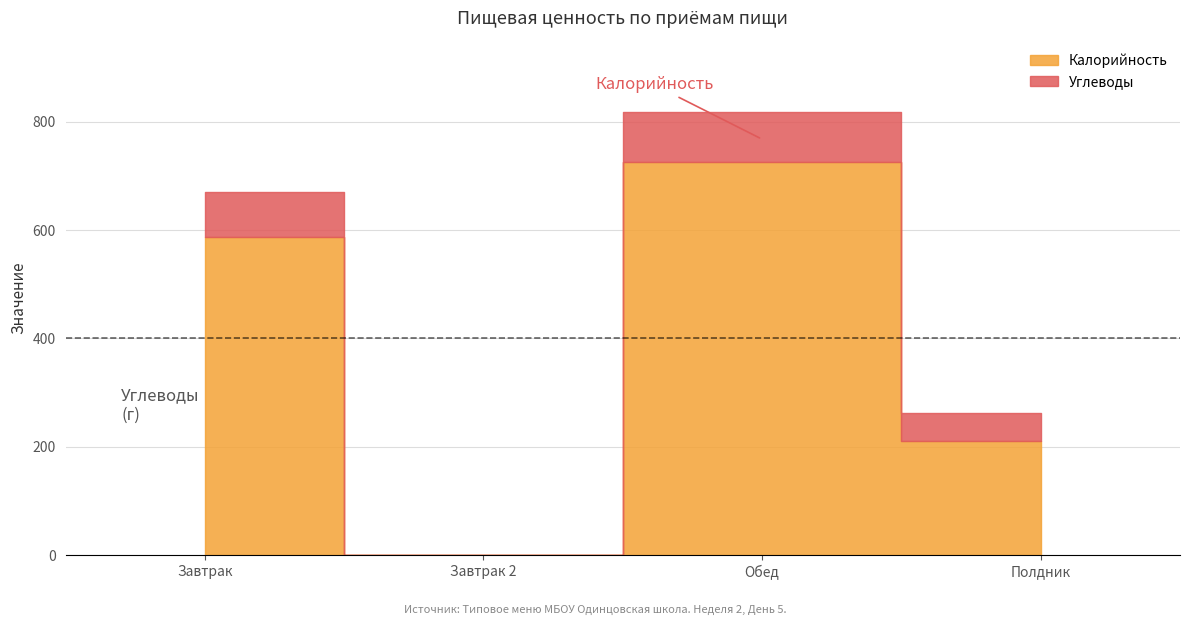

What is the label of the 4th point from the right?

Завтрак